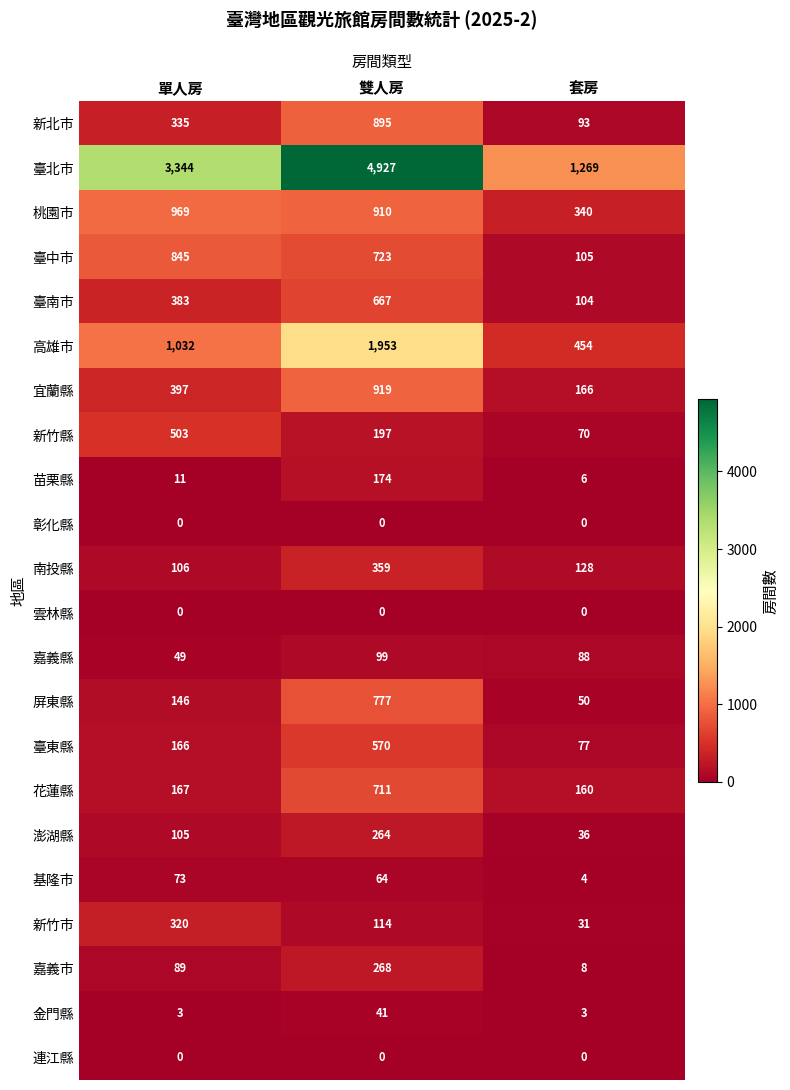

Which series has the largest range (max minus min)?

臺北市